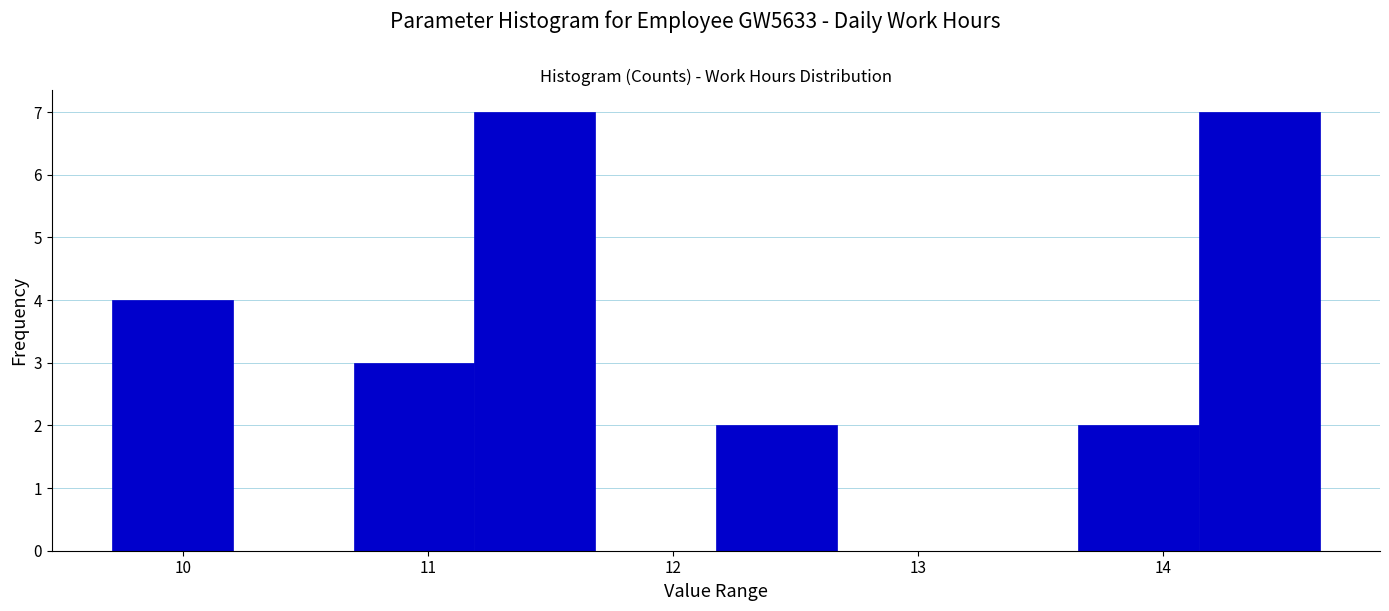

How tall is the bar that spans 9.7 to 10.2 on the x-axis? Neither the bar edges nor the heights are printed on the chart, so give them approximately, as read against the axes.

4